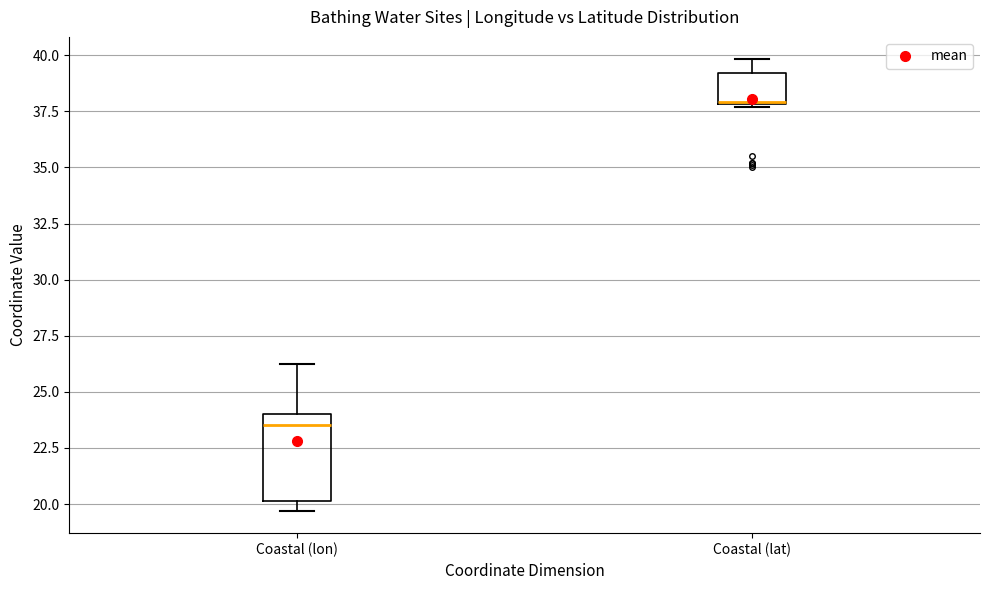

Where is the upper edge of the box for Coastal (lon) on the y-axis? The values are not printed on the chart, so give them approximately, as read against the axis.

24.0